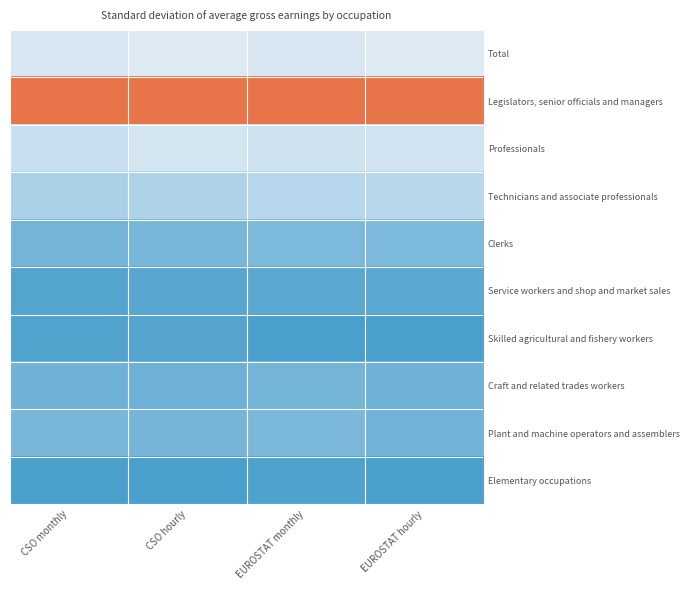

Reading right to left, list all the values displayed in this chart.

Total: EUROSTAT hourly=0.4	EUROSTAT monthly=0.3	CSO hourly=0.4	CSO monthly=0.3
Legislators, senior officials and managers: EUROSTAT hourly=1.0	EUROSTAT monthly=1.0	CSO hourly=1.0	CSO monthly=1.0
Professionals: EUROSTAT hourly=0.3	EUROSTAT monthly=0.3	CSO hourly=0.3	CSO monthly=0.3
Technicians and associate professionals: EUROSTAT hourly=0.2	EUROSTAT monthly=0.2	CSO hourly=0.2	CSO monthly=0.2
Clerks: EUROSTAT hourly=0.1	EUROSTAT monthly=0.1	CSO hourly=0.1	CSO monthly=0.1
Service workers and shop and market sales: EUROSTAT hourly=0.0	EUROSTAT monthly=0.0	CSO hourly=0.0	CSO monthly=0.0
Skilled agricultural and fishery workers: EUROSTAT hourly=0.0	EUROSTAT monthly=0.0	CSO hourly=0.0	CSO monthly=0.0
Craft and related trades workers: EUROSTAT hourly=0.1	EUROSTAT monthly=0.1	CSO hourly=0.1	CSO monthly=0.1
Plant and machine operators and assemblers: EUROSTAT hourly=0.1	EUROSTAT monthly=0.1	CSO hourly=0.1	CSO monthly=0.1
Elementary occupations: EUROSTAT hourly=0.0	EUROSTAT monthly=0.0	CSO hourly=0.0	CSO monthly=0.0